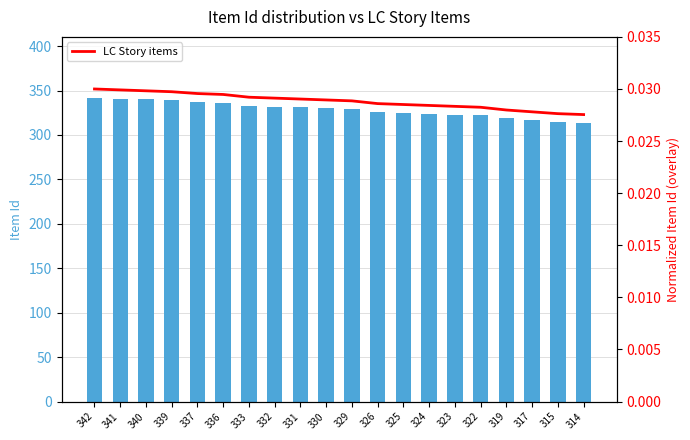

Are the bars grouped side by side (vs. stacked)?

Yes